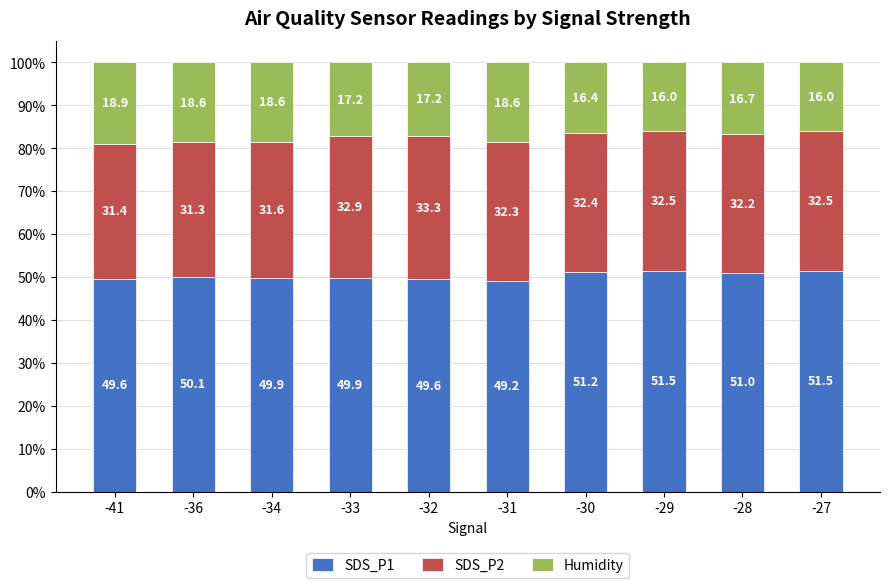

At which label does SDS_P1 reach its minimum?

-31